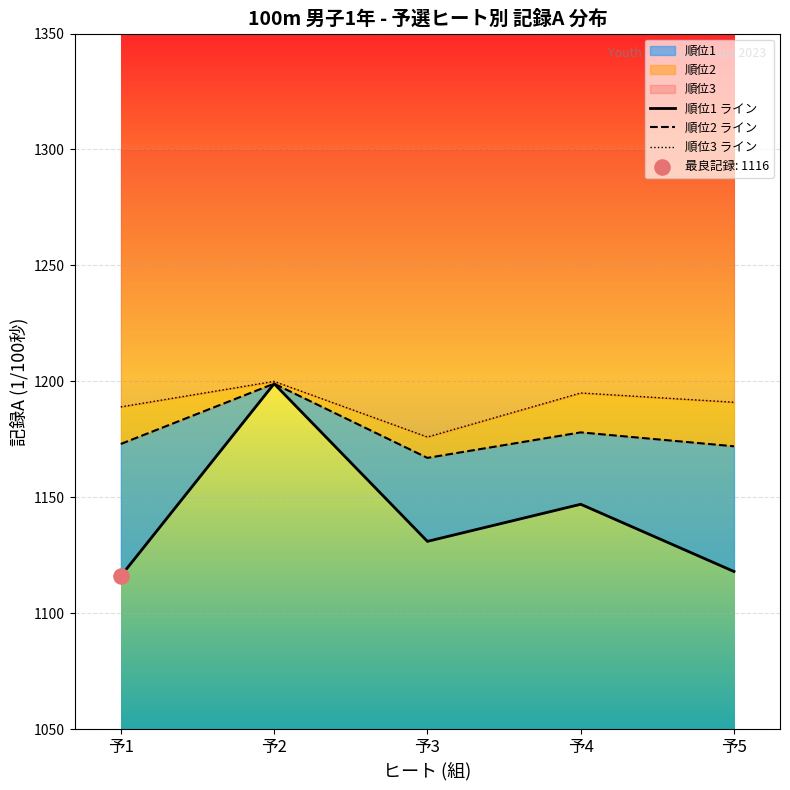

Which series contains the lowest Y value?

順位1 ライン